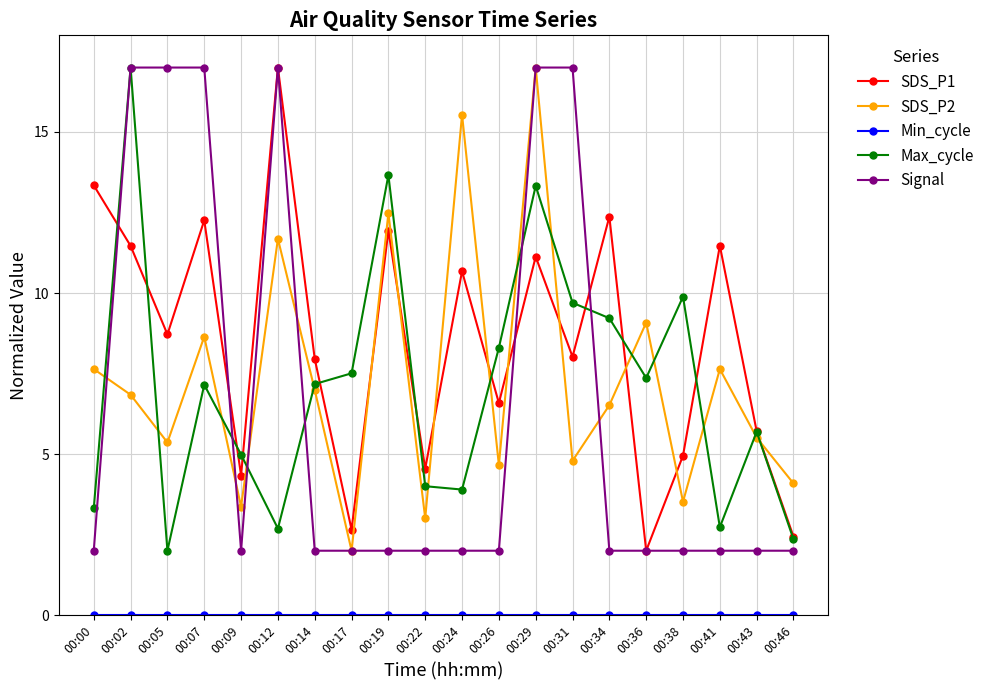

What is the spread (max minus min) of values at 00:31?

17.0